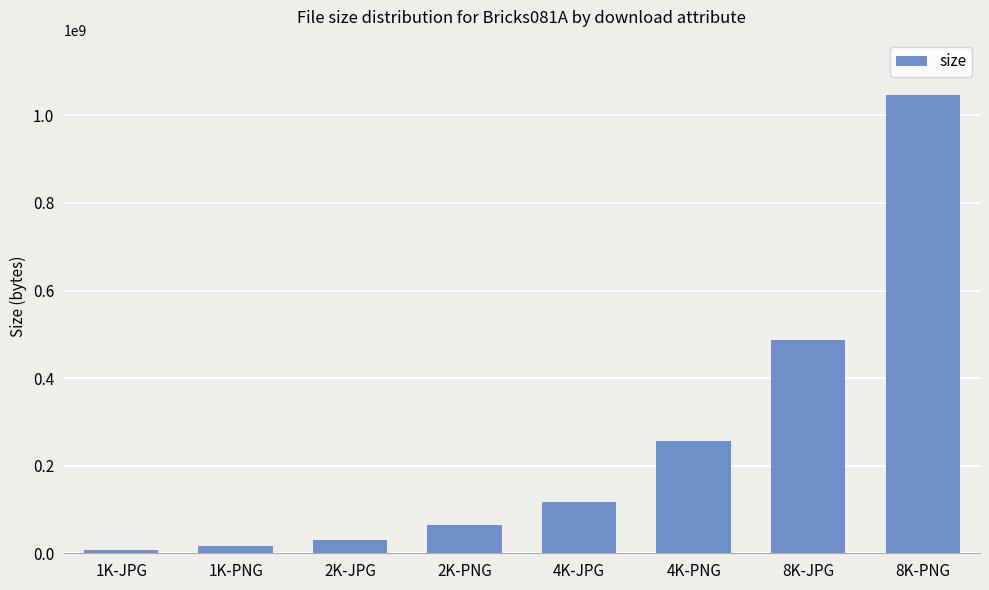

What value does the data have at 2K-JPG, to the nearest 100?

29249300